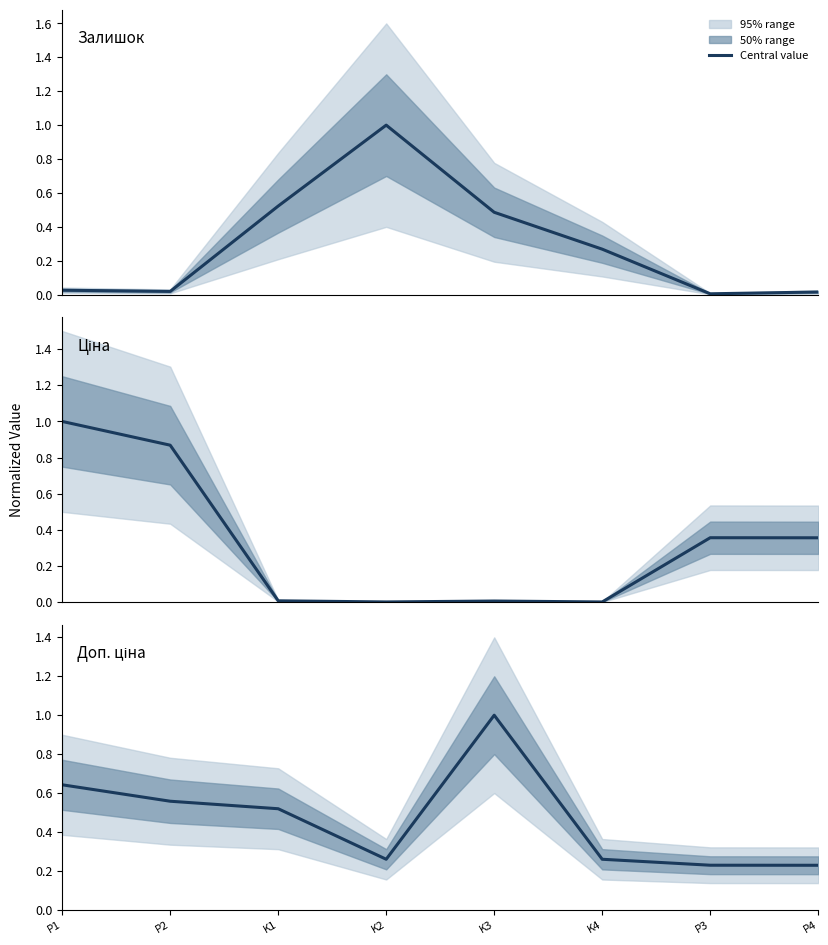

What is the lowest value of the Доп. ціна series?

0.2